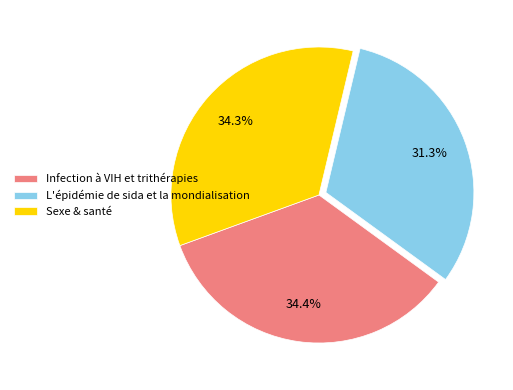

Which slice is the smallest?

L'épidémie de sida et la mondialisation